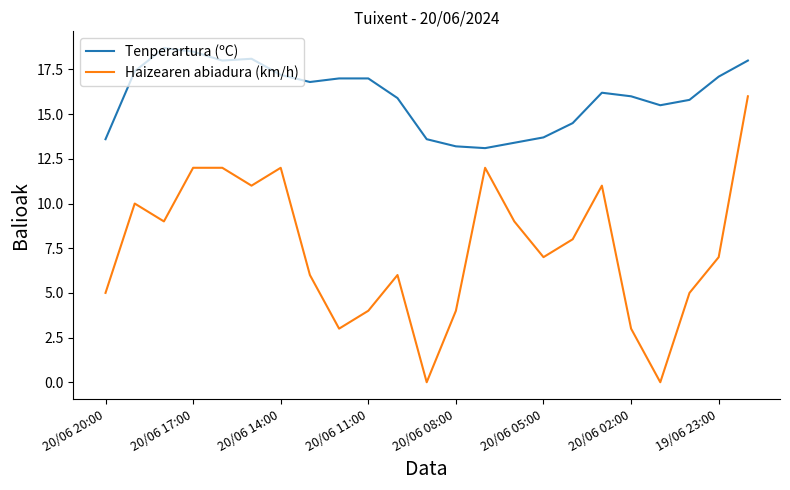

List the series in order of their peak value, lowest first.

Haizearen abiadura (km/h), Tenperartura (ºC)